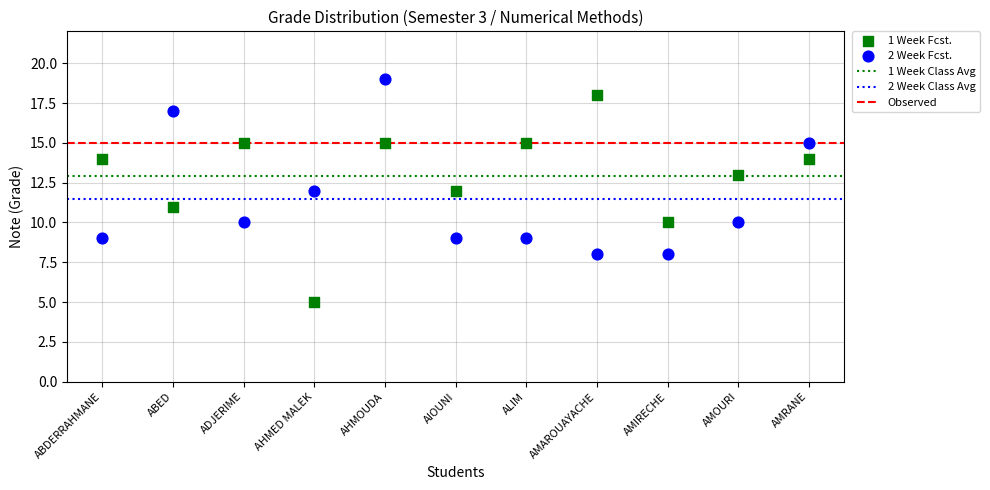

Which series reaches the maximum Y coordinate?

2 Week Fcst.